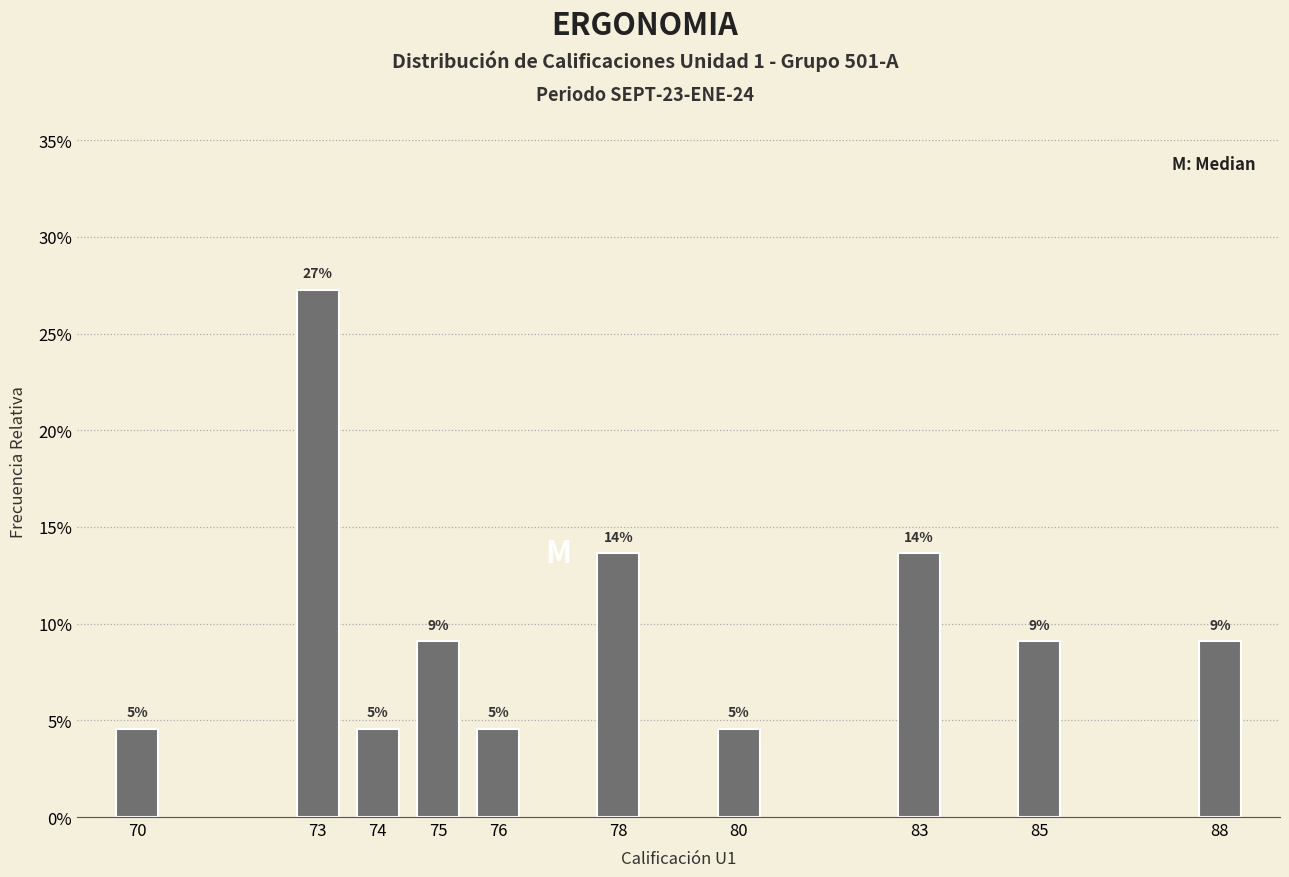

How many bars are there in total?

10